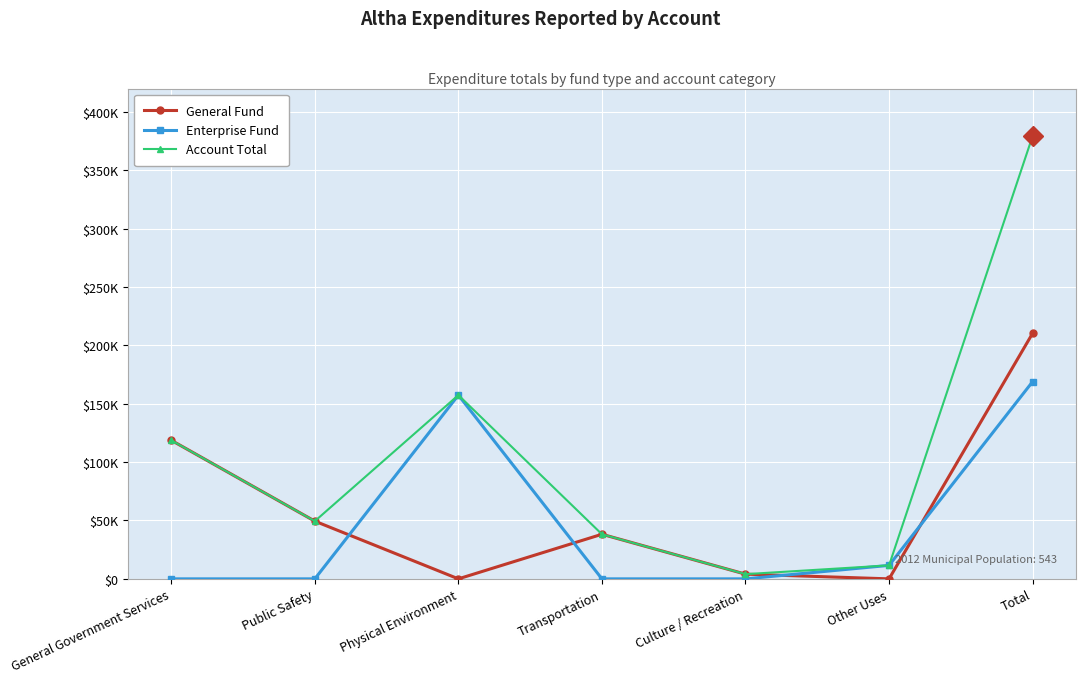

What are all the series names shown in the legend?

General Fund, Enterprise Fund, Account Total